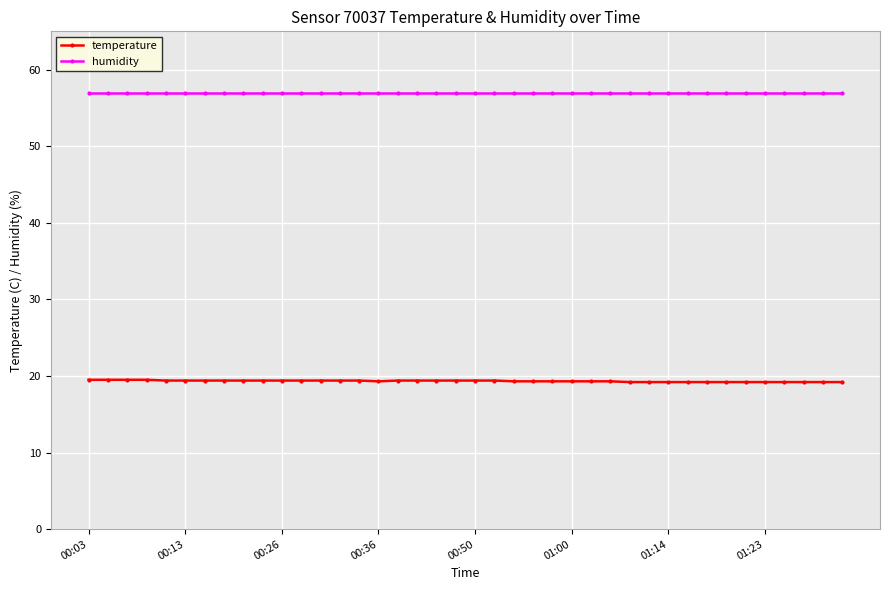

What is the value of the temperature point at the 25th from the left?

19.3